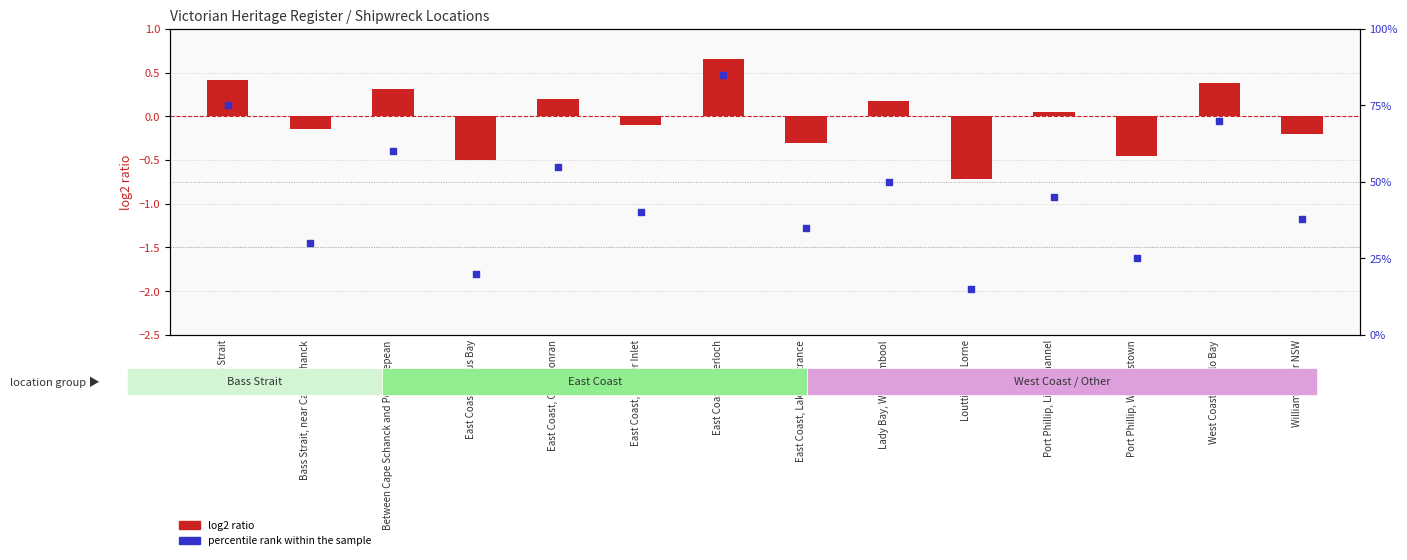

At which category is the sum across all series the highest?

East Coast, Inverloch